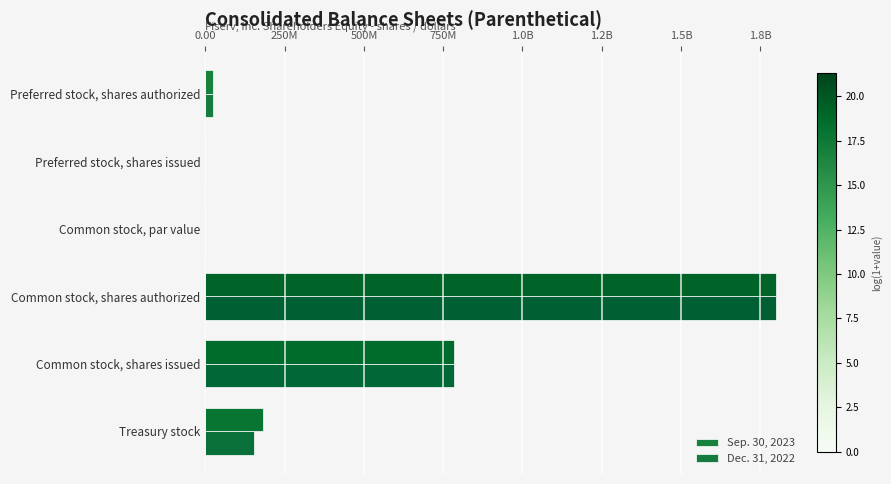

Which series has the widest spread of values?

Sep. 30, 2023